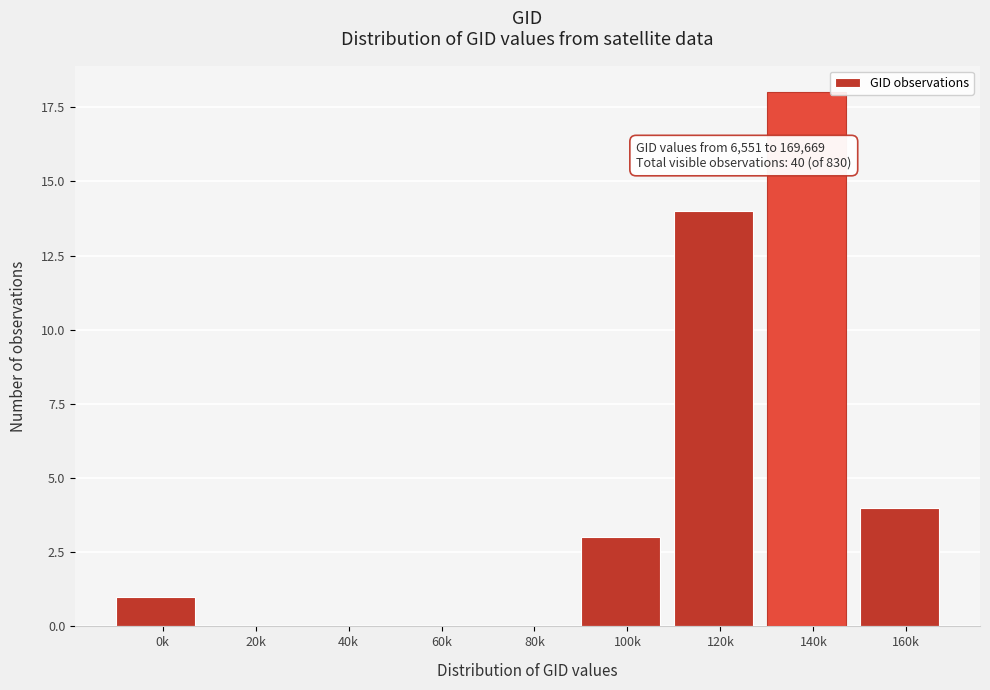

Reading left to right, extract all data points from this chart.

0k=1	20k=0	40k=0	60k=0	80k=0	100k=3	120k=14	140k=18	160k=4